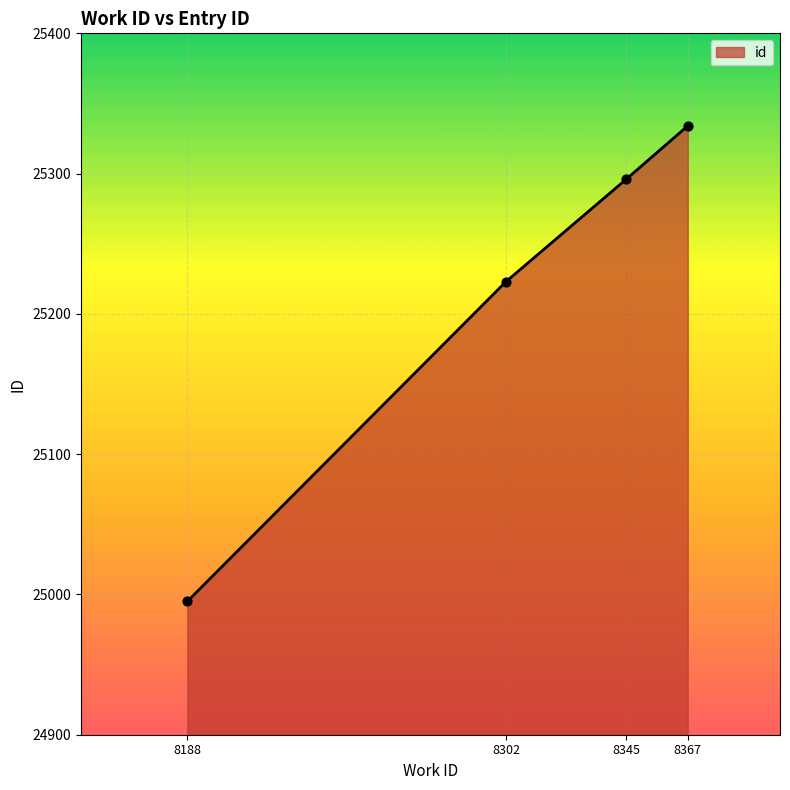

Approximately how many times larger is the value at 8345 compared to 8188?

1.0